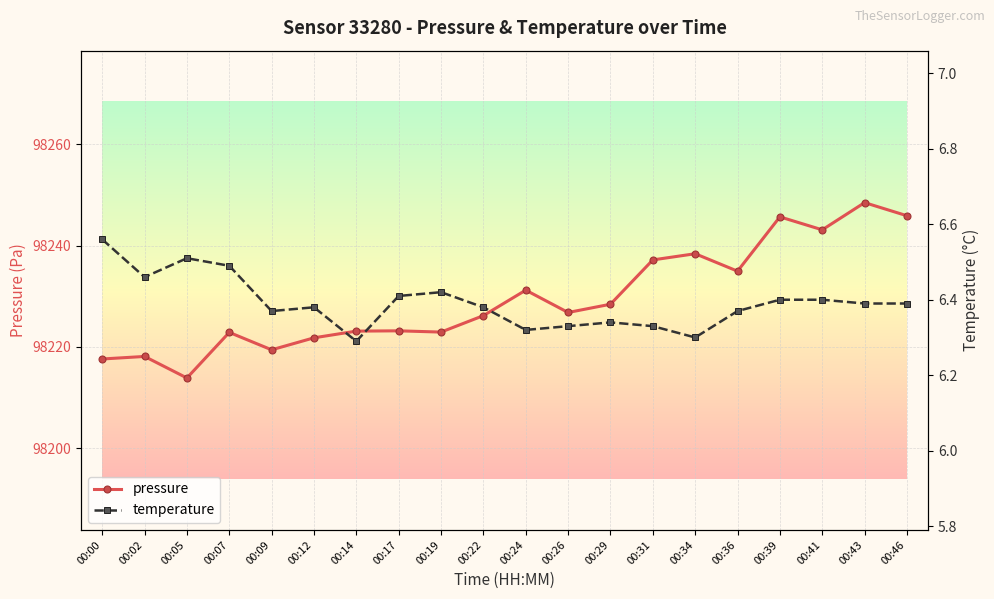

In pressure, how many points are lower than both neighbors (excluding endpoints)?

6